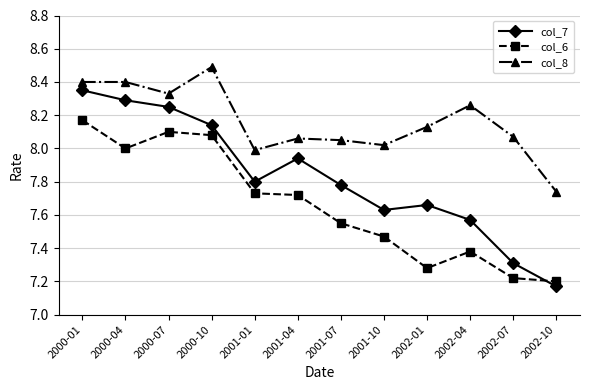

The col_8 series shows 8.1 at 2002-07. True or false?

True